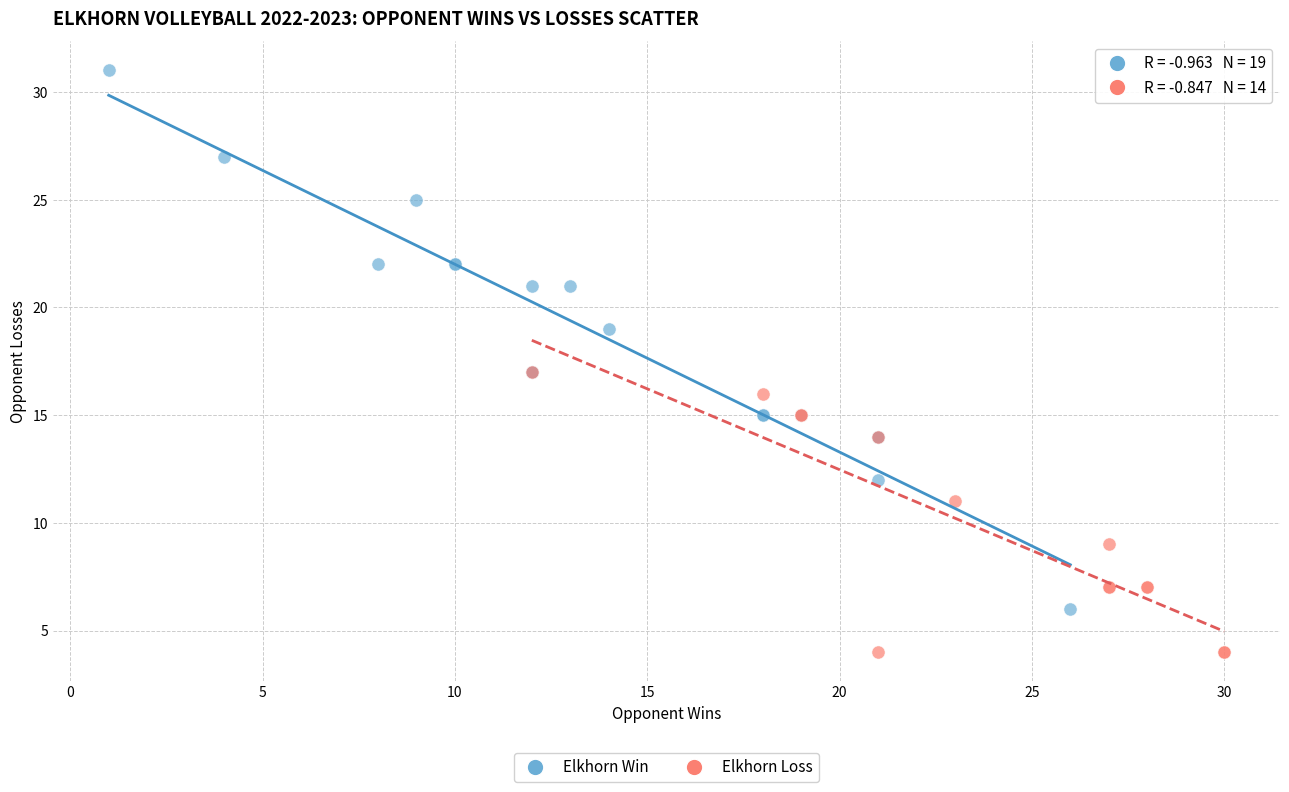

Which series reaches the minimum Y coordinate?

Elkhorn Loss